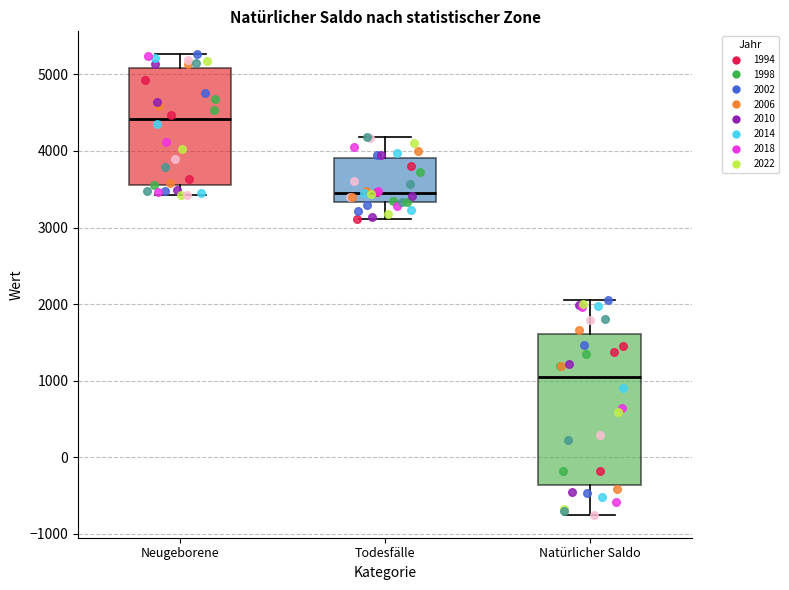

Which box's median line is the lowest?

Natürlicher Saldo